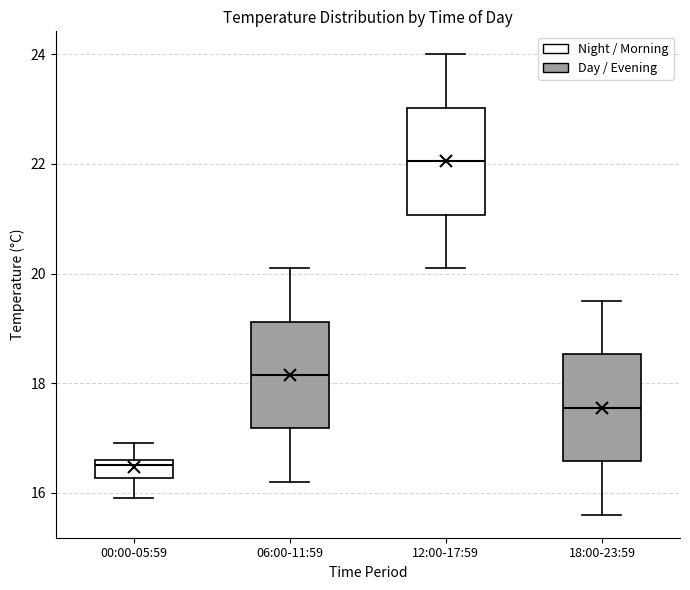

Reading left to right, read every box against the y-axis: the position of its median line, the range the box covers, and the ends of its whiskers. The values are not printed on the chart, so give them approximately, as read against the axis.

00:00-05:59: median 16.6 (just below the box's upper edge), box 16.2 to 16.6, whiskers 16.0 to 17.0
06:00-11:59: median 18.2, box 17.2 to 19.2, whiskers 16.2 to 20.2
12:00-17:59: median 22.0, box 21.0 to 23.0, whiskers 20.2 to 24.0
18:00-23:59: median 17.6, box 16.6 to 18.6, whiskers 15.6 to 19.6